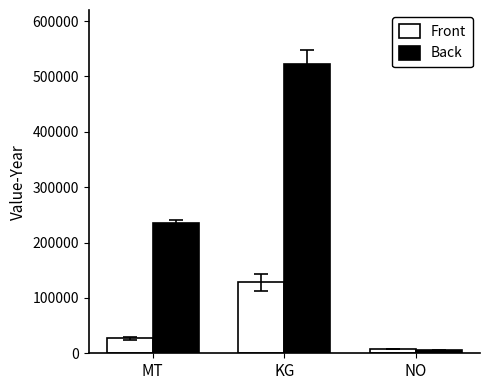

Between KG and NO, which series saw the biggest shift?

Back